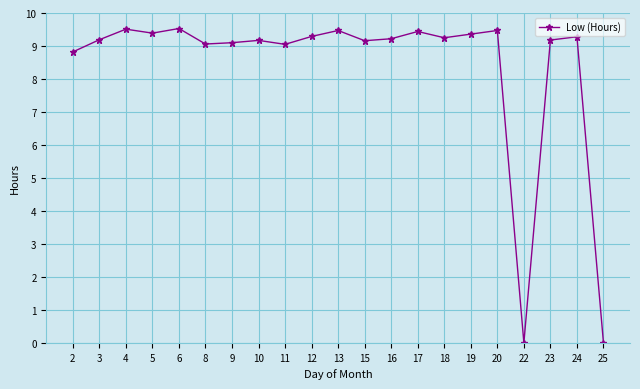

Between 8 and 24, which is larger?

24